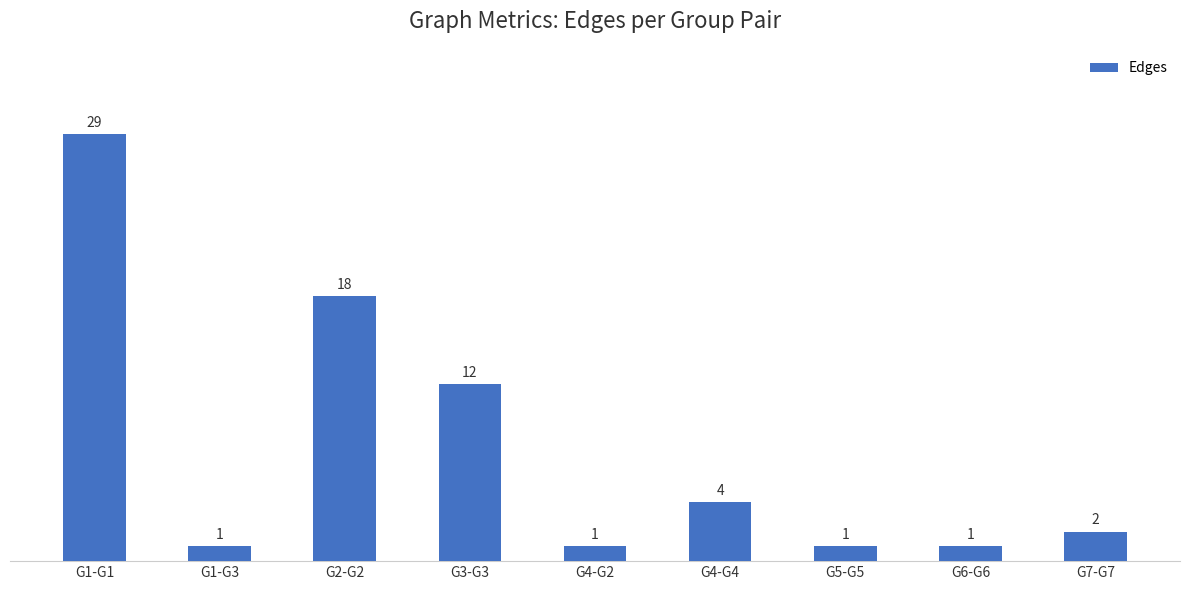

Reading left to right, transcribe all the data shown in this chart.

29	1	18	12	1	4	1	1	2